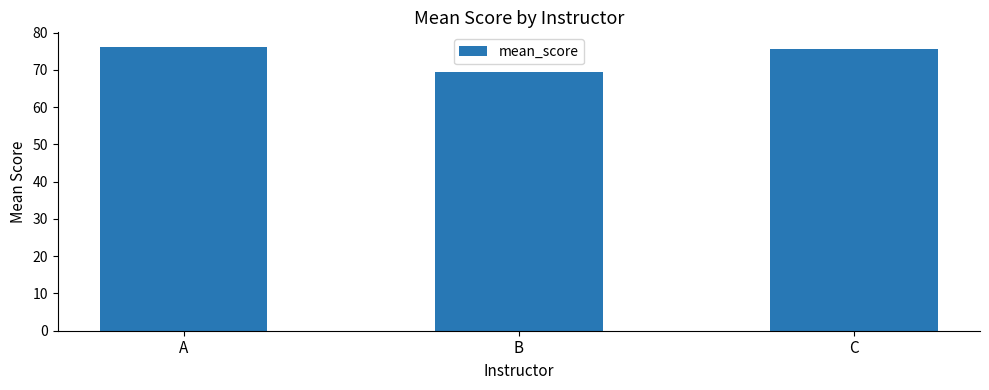

Reading left to right, extract all data points from this chart.

76.3	69.5	75.5